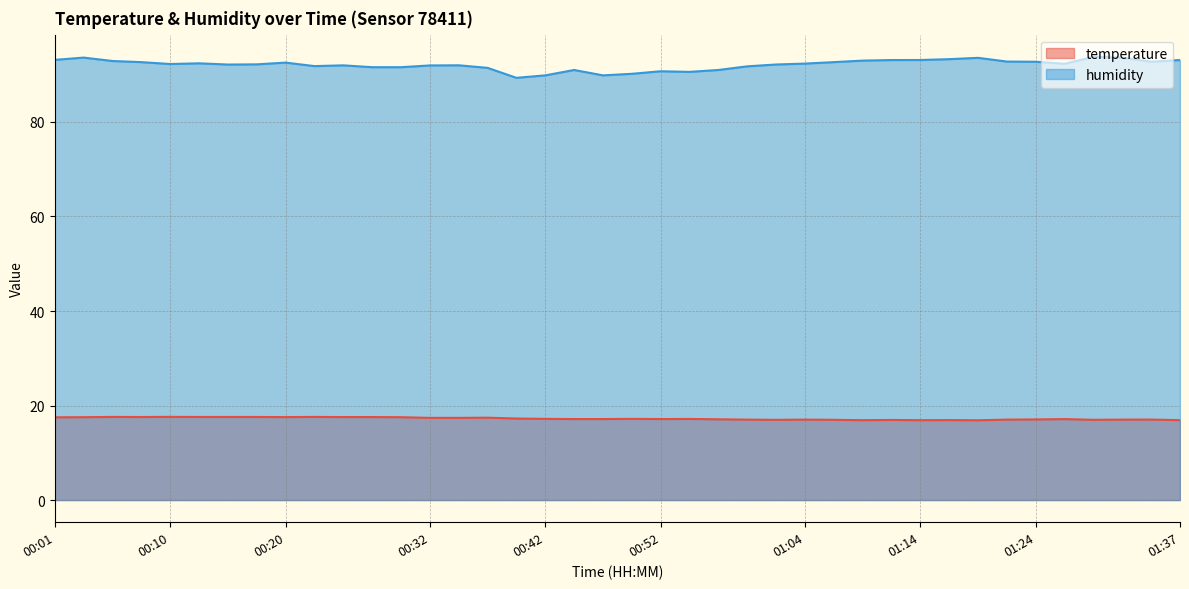

True or false: humidity and temperature cross at least once.

False